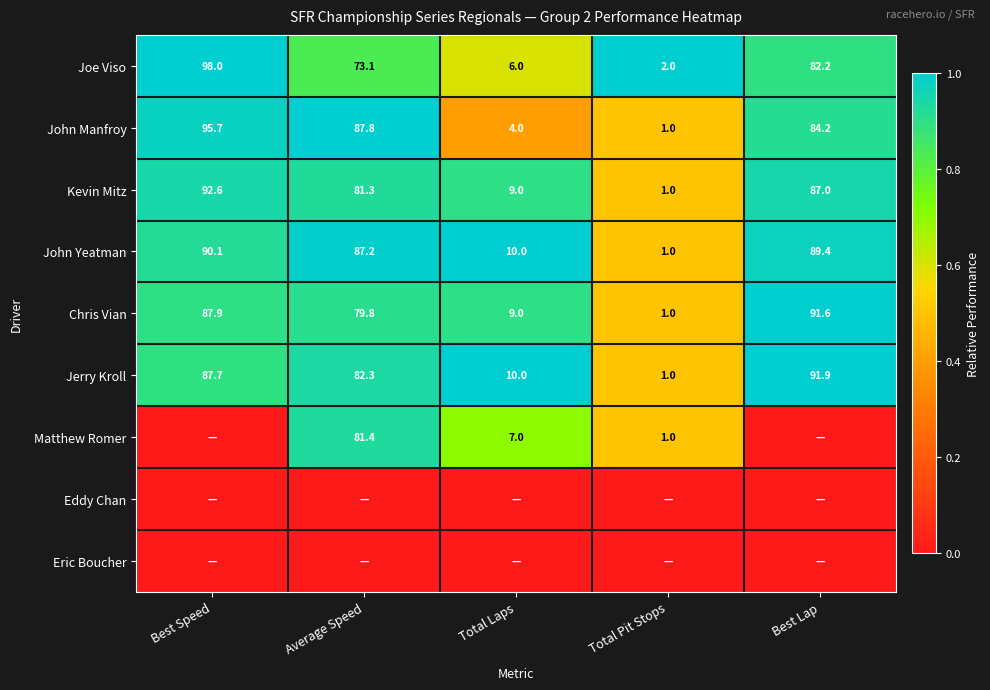

What is the maximum value for Kevin Mitz?

92.6